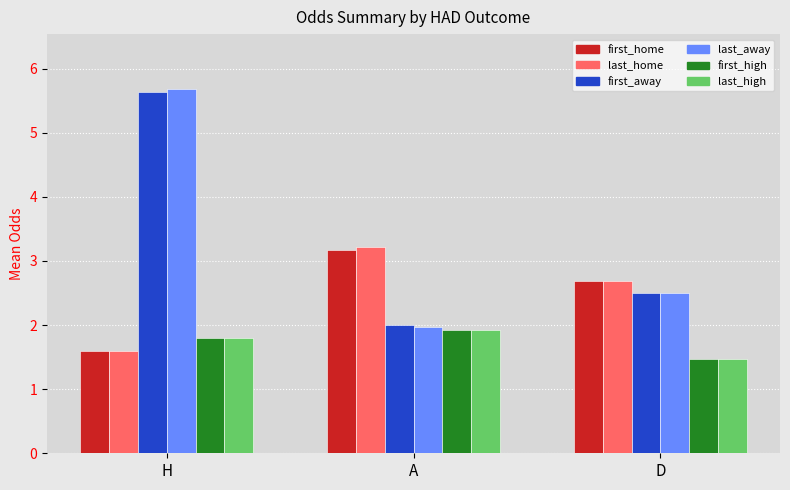

The last_high series shows 0.7 at D. True or false?

False